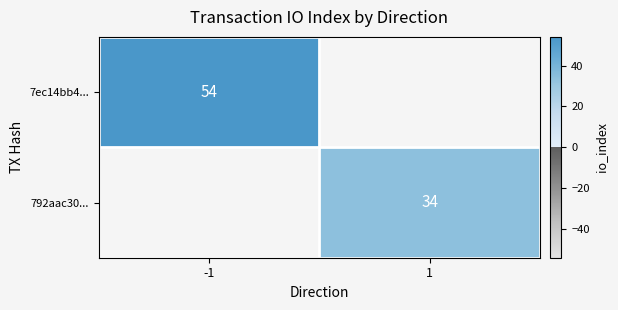

What is the smallest value displayed?

34.0